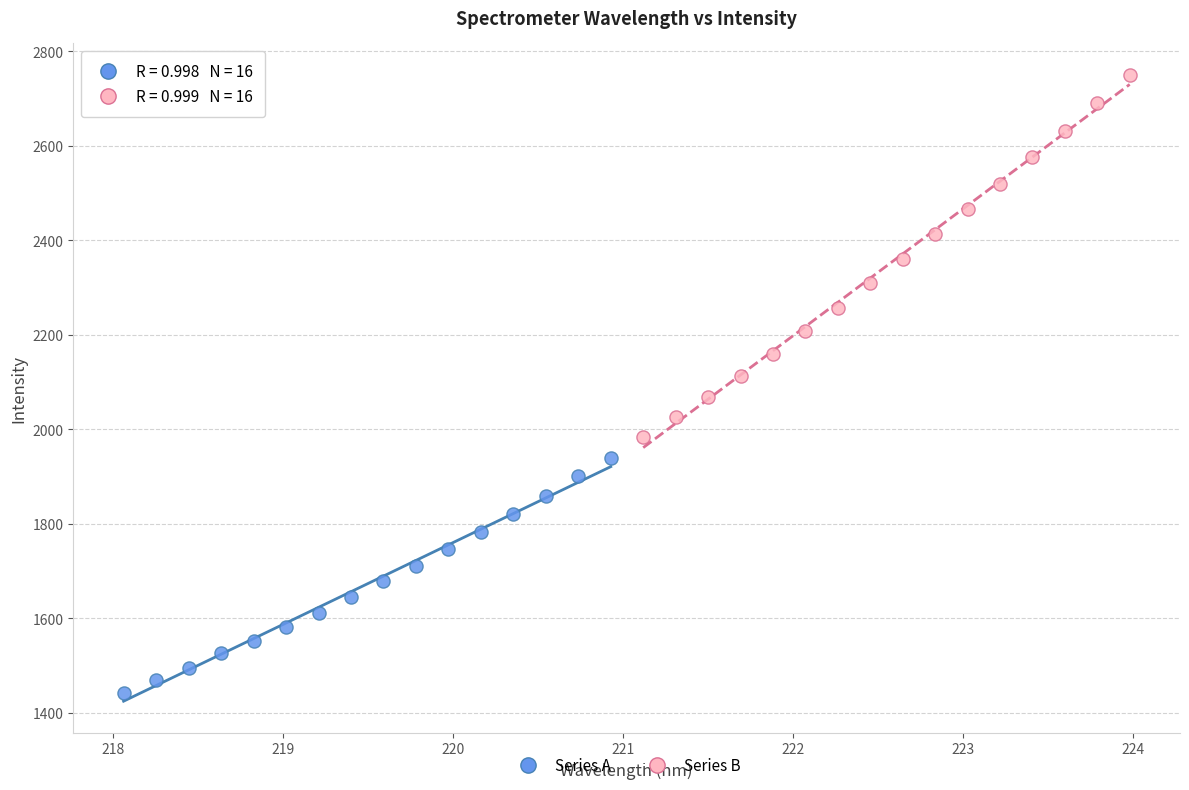

What are all the series names shown in the legend?

Series A, Series B